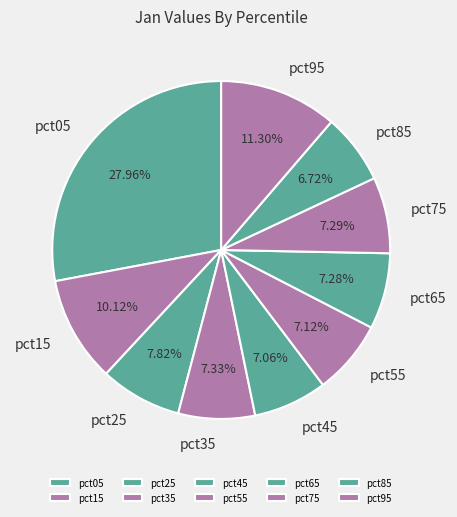

Does pct25 account for over 50% of the chart?

No